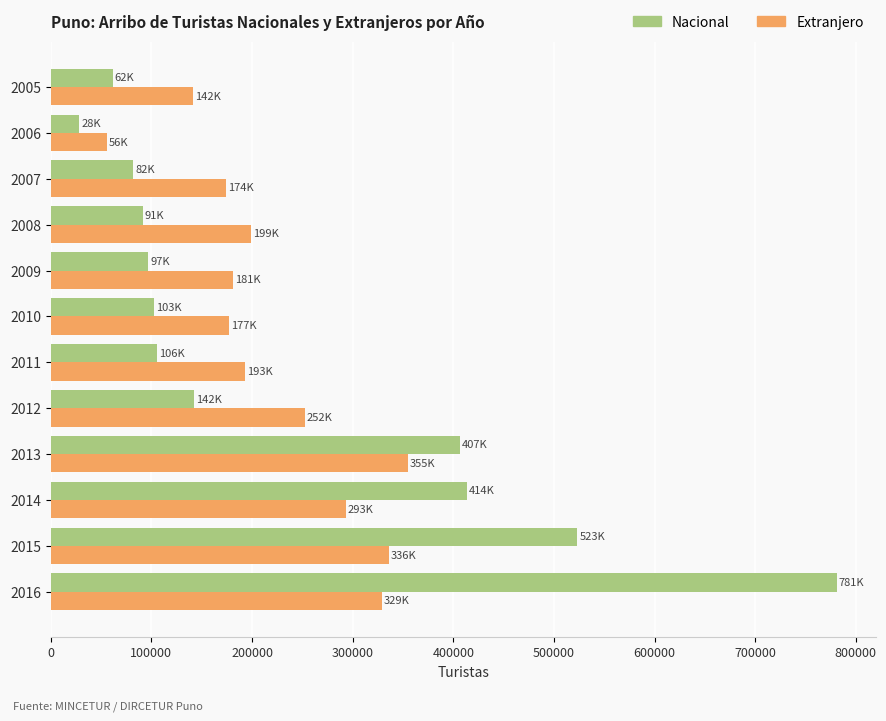

What value does the Extranjero series have at 2007?

174212